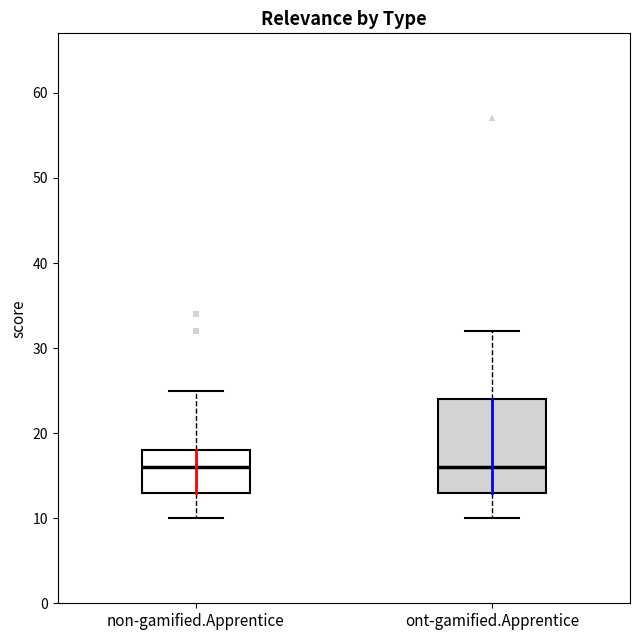

Reading left to right, read every box against the y-axis: the position of its median line, the range the box covers, and the ends of its whiskers. The values are not printed on the chart, so give them approximately, as read against the axis.

non-gamified.Apprentice: median 16, box 13 to 18, whiskers 10 to 25
ont-gamified.Apprentice: median 16, box 13 to 24, whiskers 10 to 32